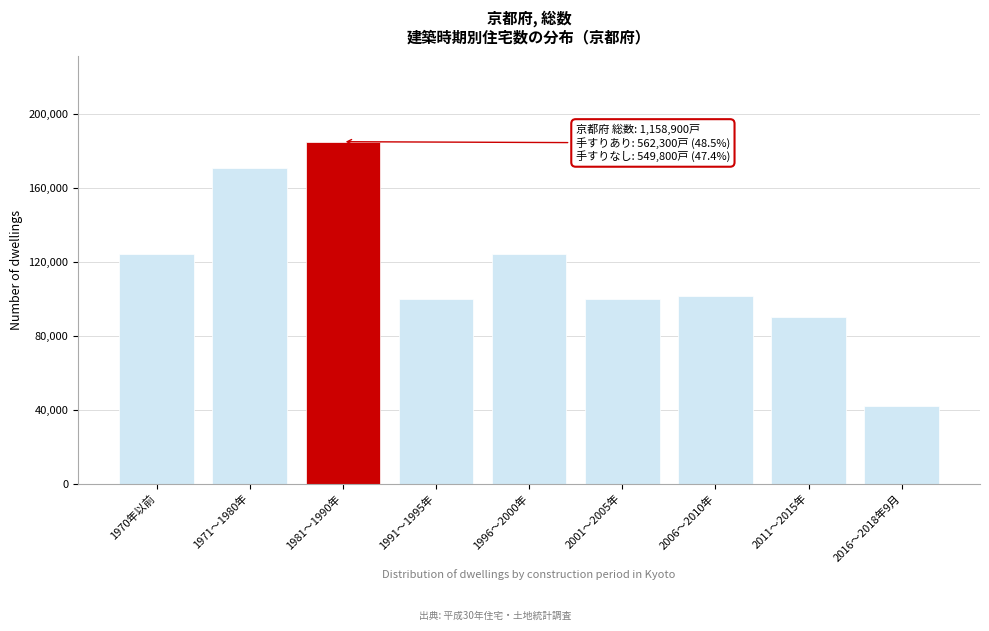

What value does the data have at 1970年以前, to the nearest 10?

124300